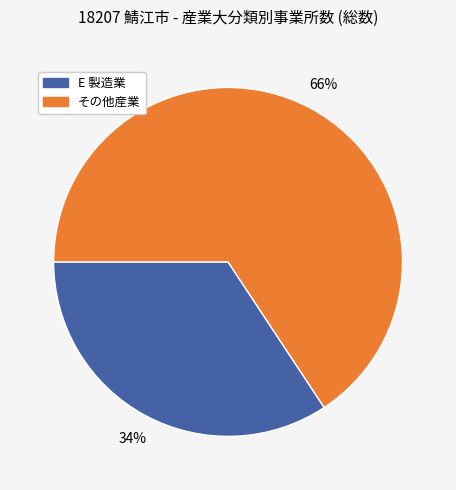

To the nearest percent, what is the average slice percentage?

50%